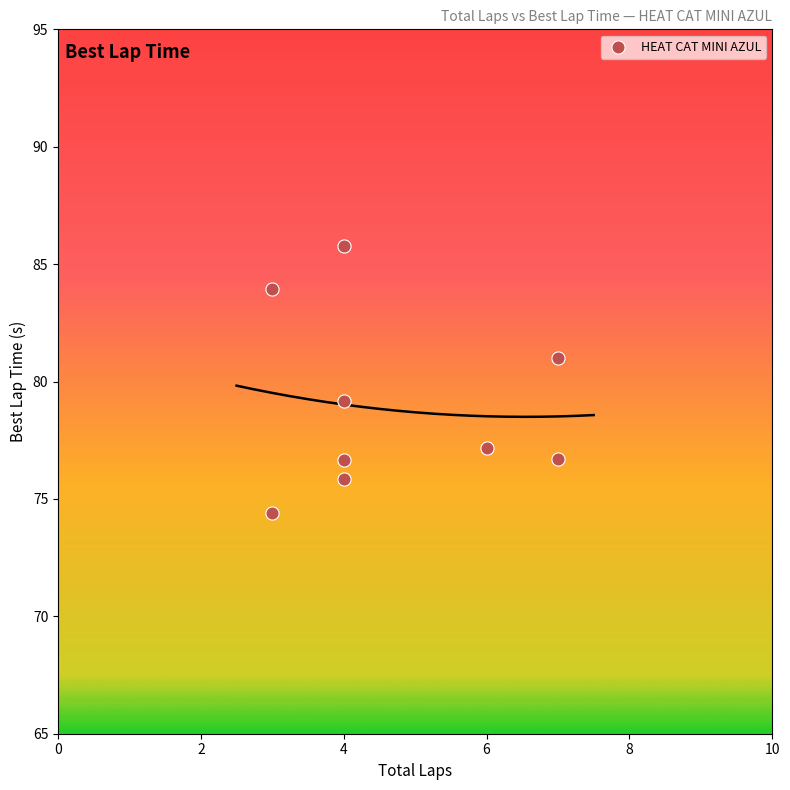

What is the average X value?

4.7